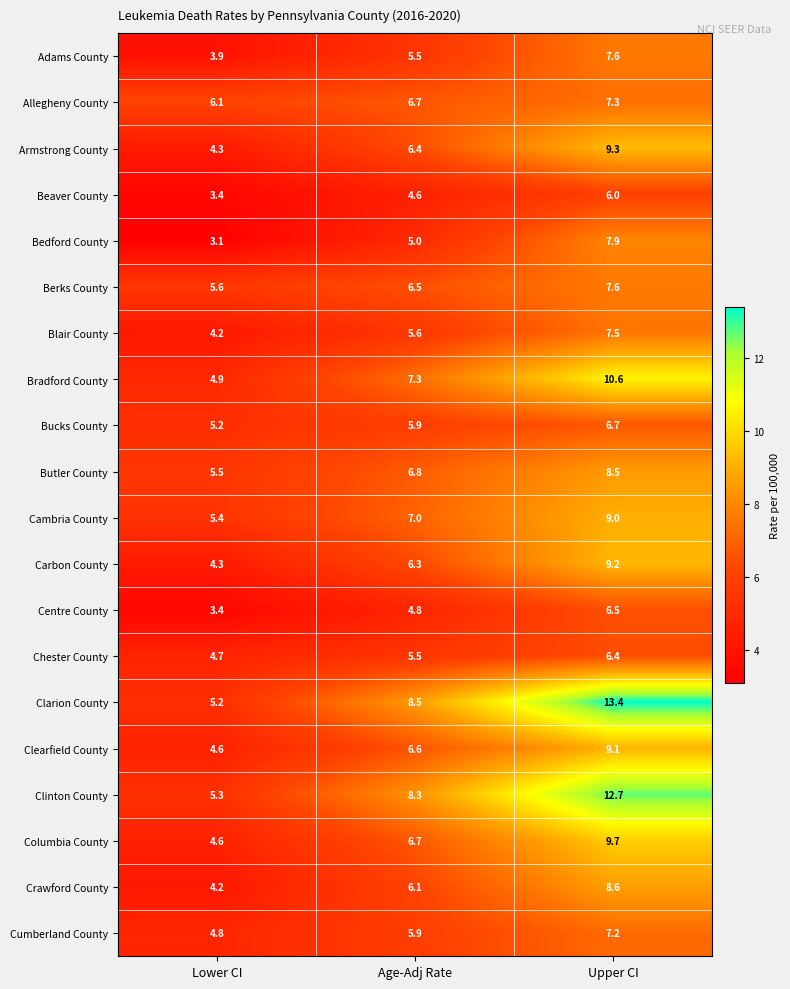

What is the difference between the maximum and minimum values in the Carbon County series?

4.9